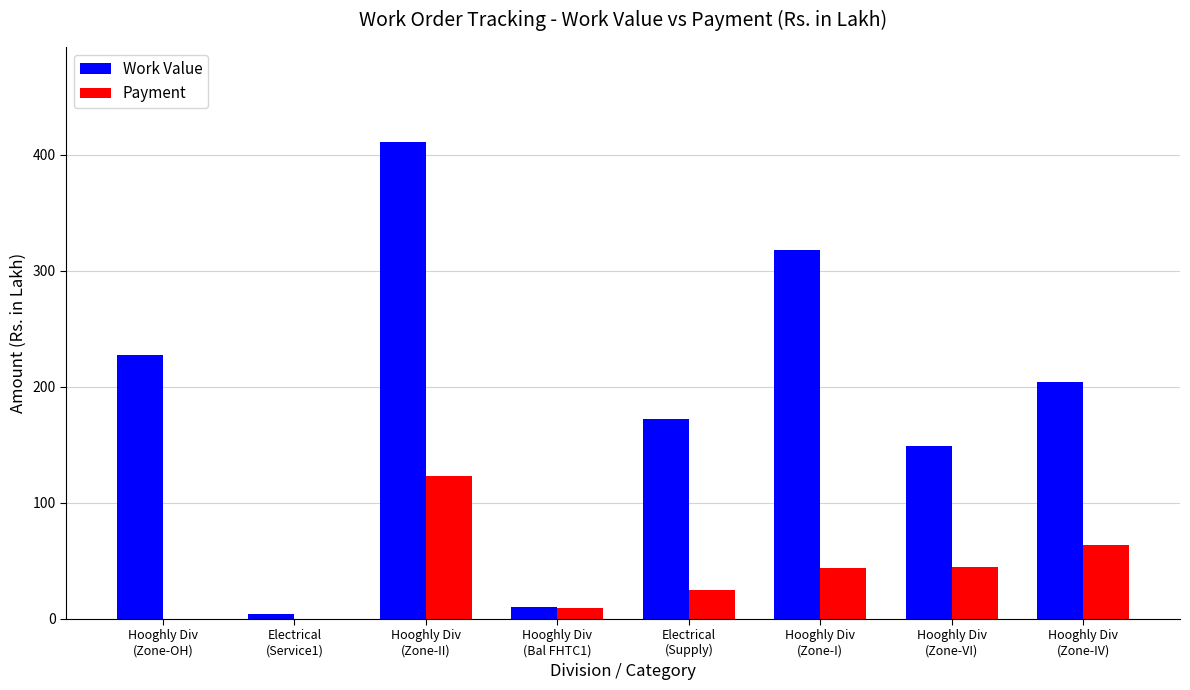

Which series has the largest total across all categories?

Work Value